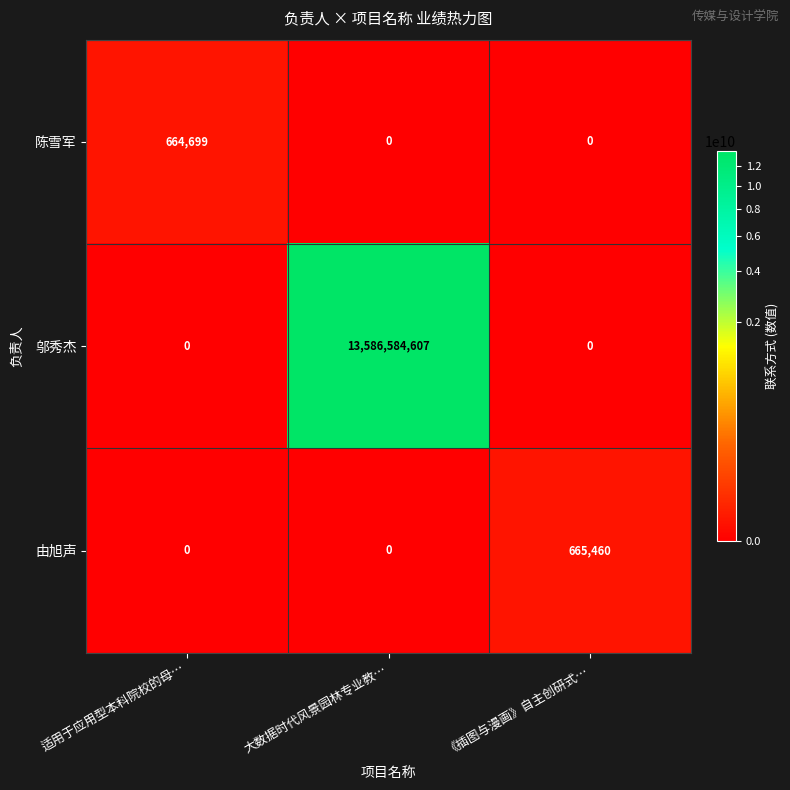

At which category is the sum across all series the highest?

大数据时代风景园林专业教…